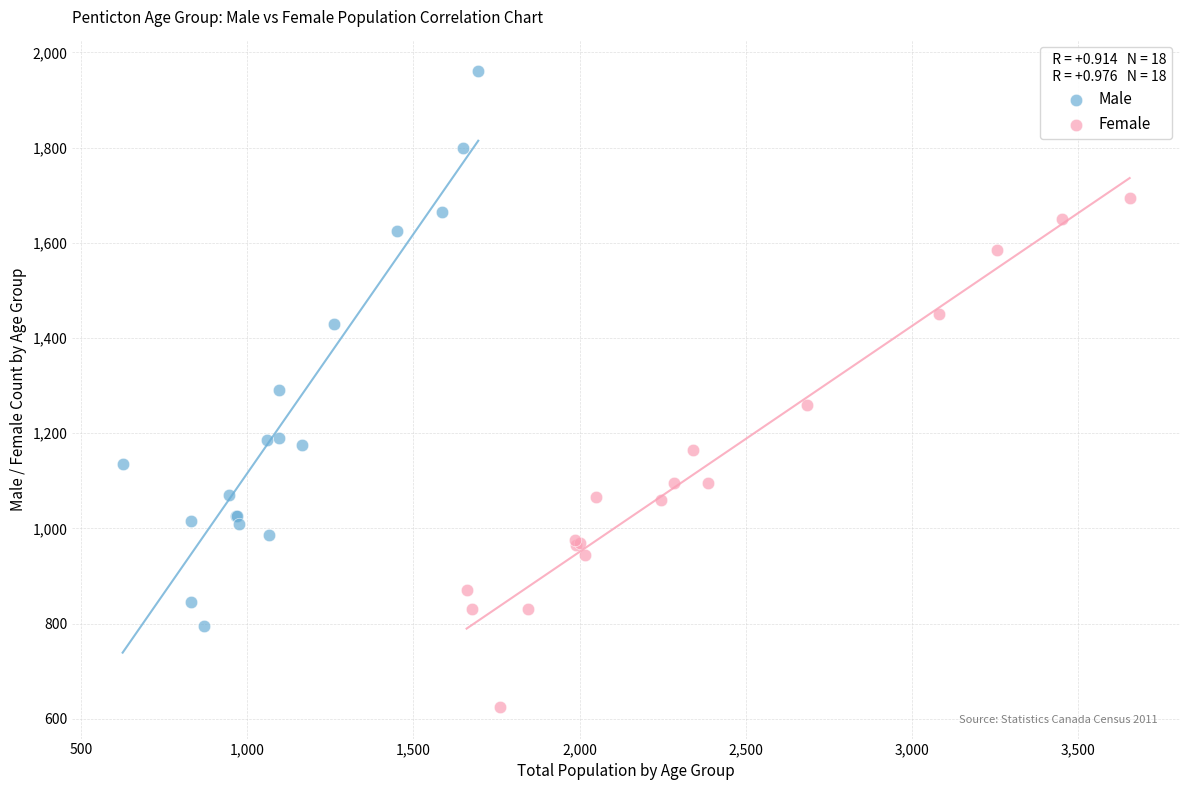

Which series reaches the minimum Y coordinate?

Female